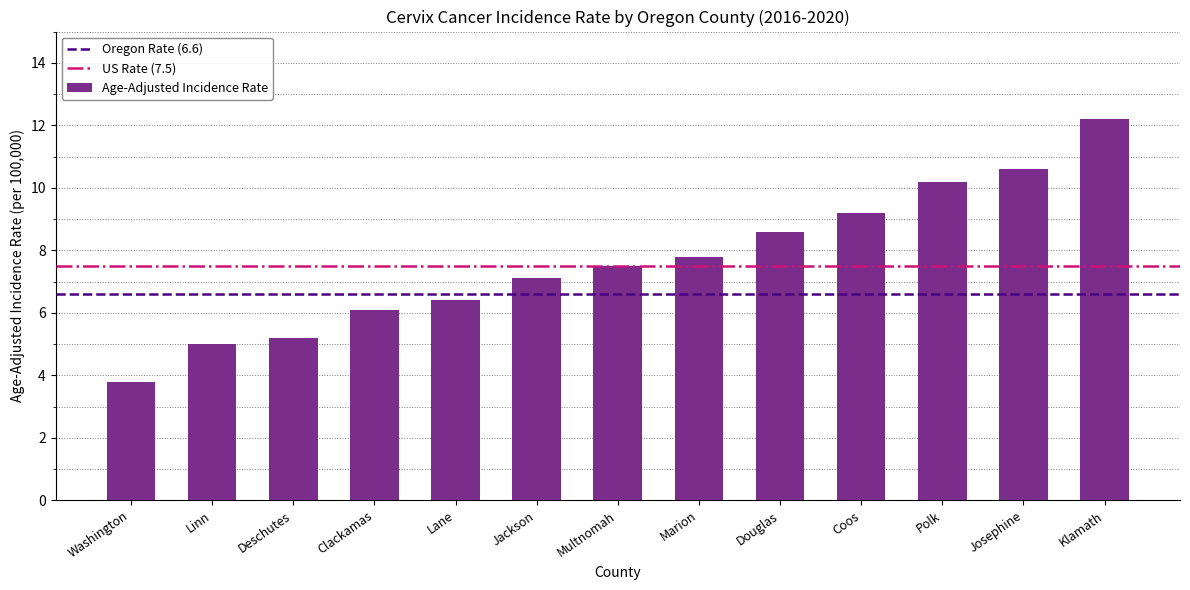

How many categories are shown in the chart?

13